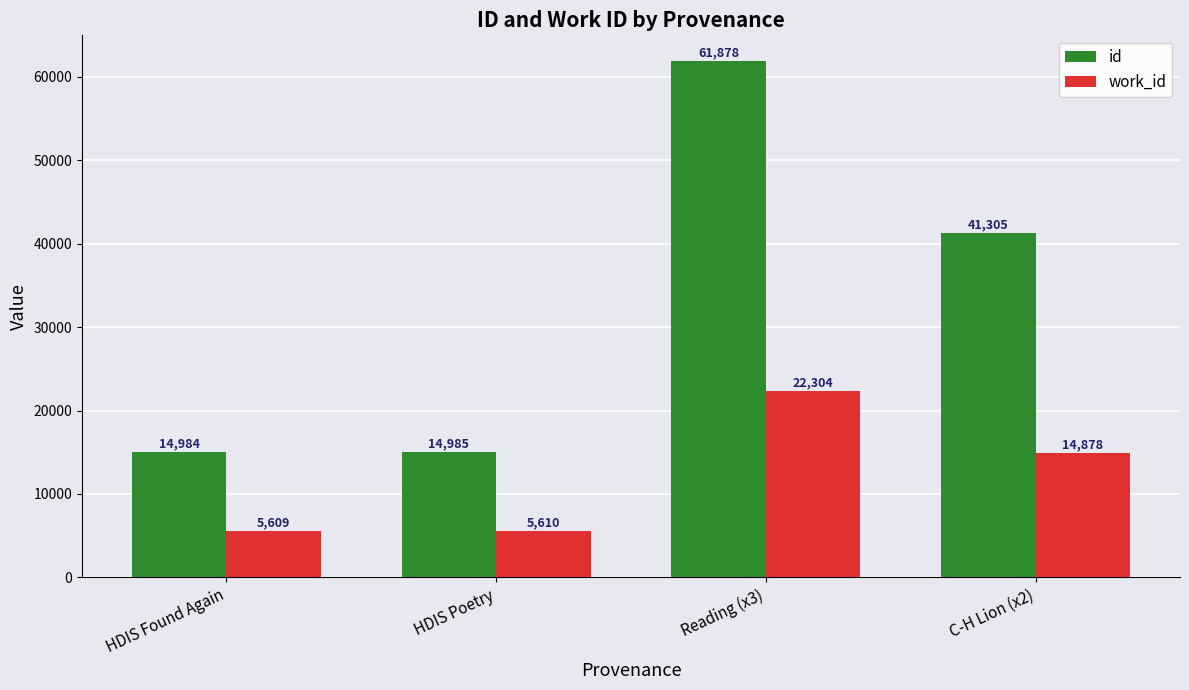

Are the bars grouped side by side (vs. stacked)?

Yes